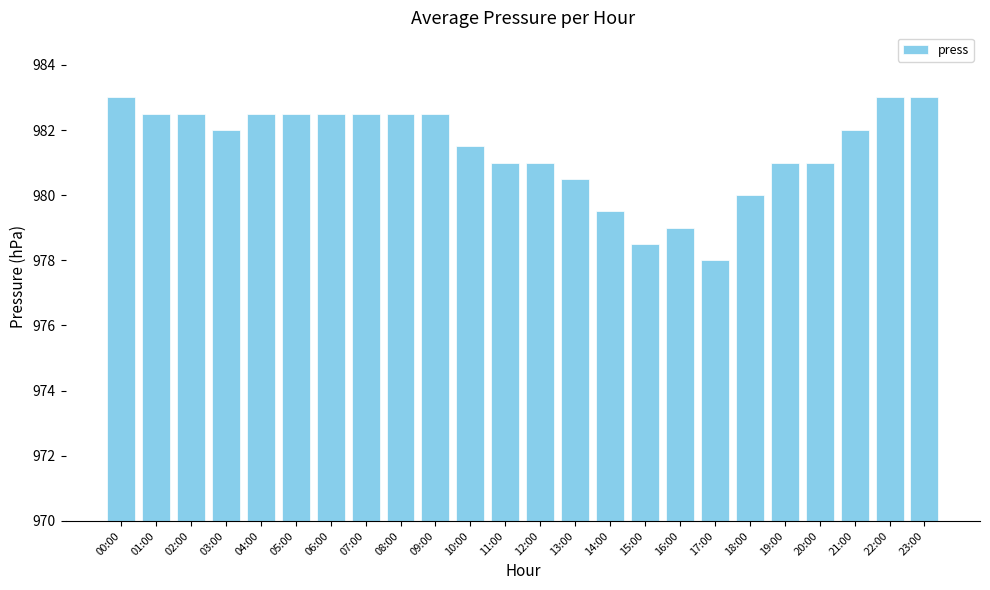

At which label is the value closest to 980?

18:00